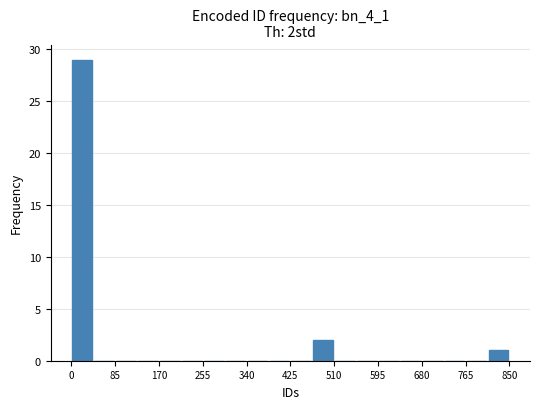

Reading left to right, list every bar in this chart as the range it spans on the x-axis followed by its height. Neither the bar edges nor the heights are printed on the chart, so give them approximately, as read against the axes.

0 to 40: 29
40 to 90: 0
90 to 130: 0
130 to 170: 0
170 to 210: 0
210 to 260: 0
260 to 300: 0
300 to 340: 0
340 to 380: 0
380 to 430: 0
430 to 470: 0
470 to 510: 2
510 to 550: 0
550 to 600: 0
600 to 640: 0
640 to 680: 0
680 to 720: 0
720 to 770: 0
770 to 810: 0
810 to 850: 1